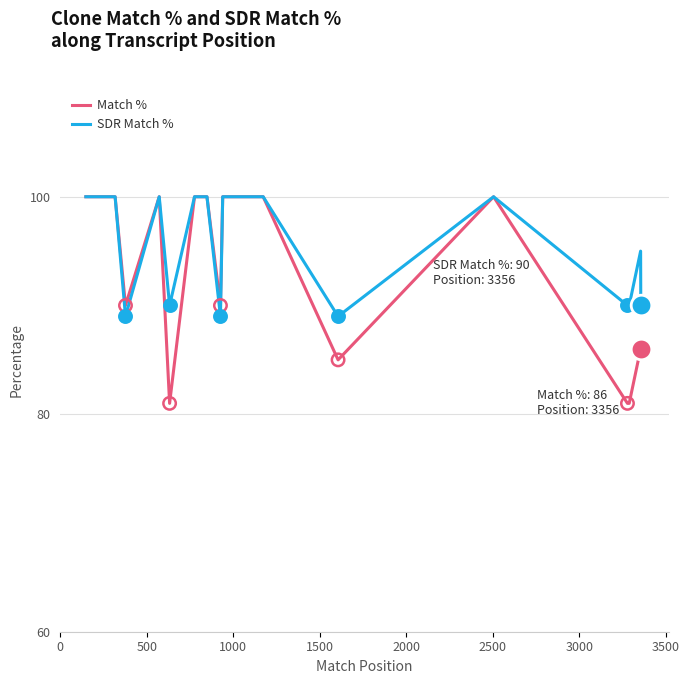

Is the value of SDR Match % at 14 greater than the value of Match % at 11?

No